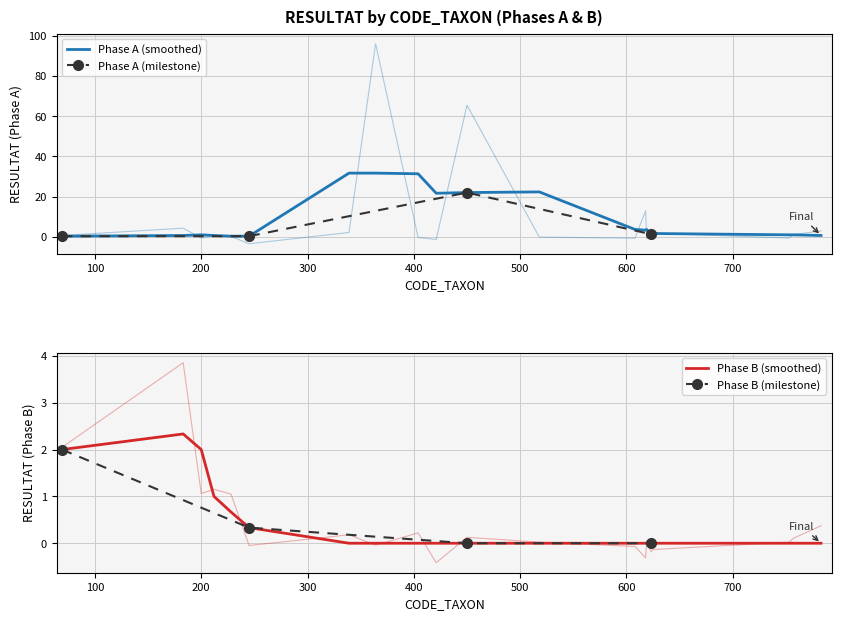

At which label is Phase A (RESULTAT) closest to 46?

450